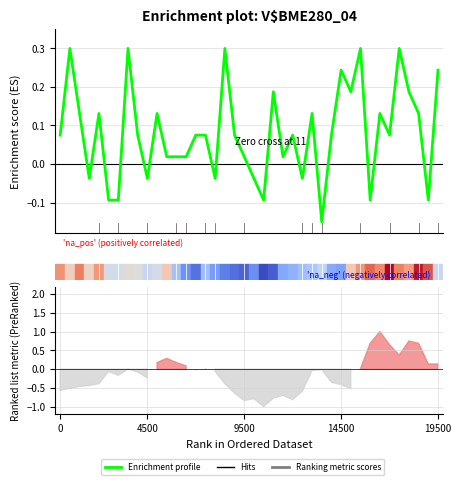

The value at 23 is 0.0. True or false?

False